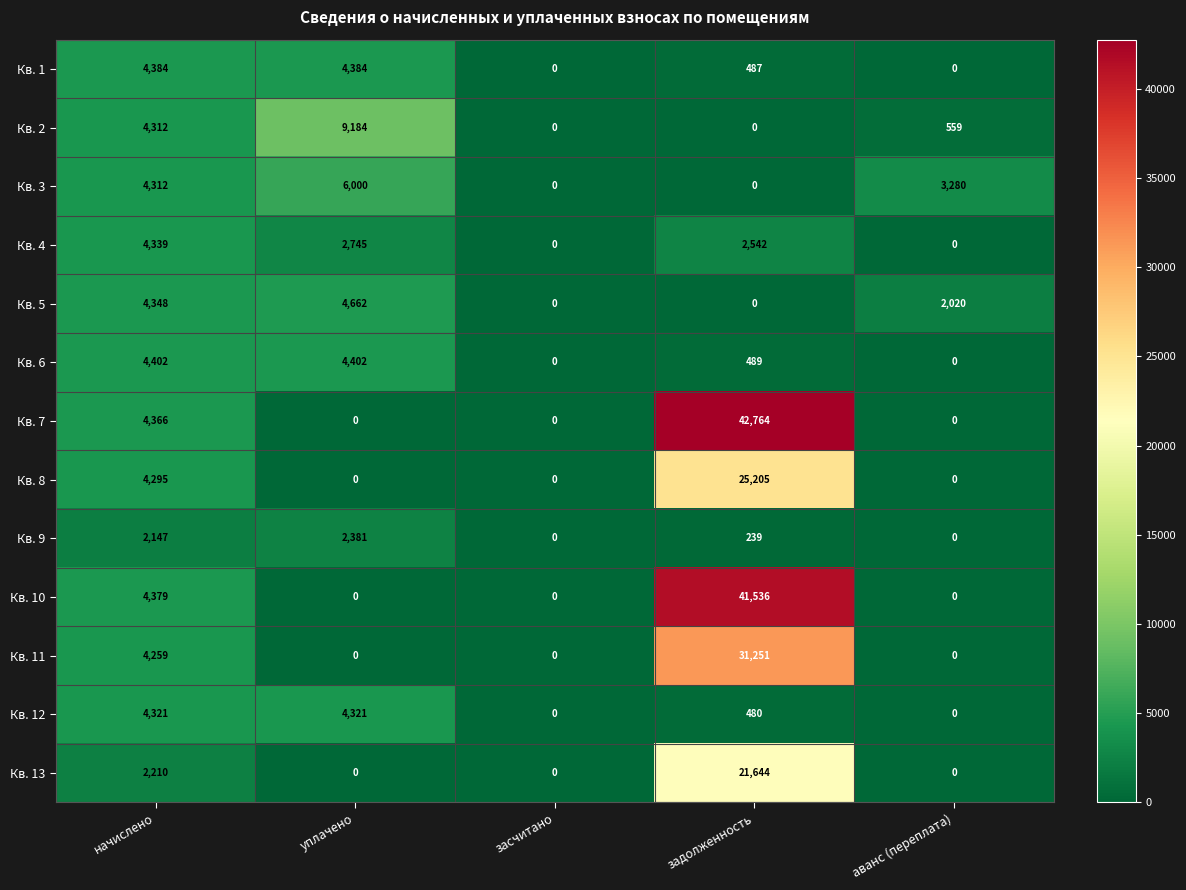

How many Кв. 1 values are between 0 and 4384?

5